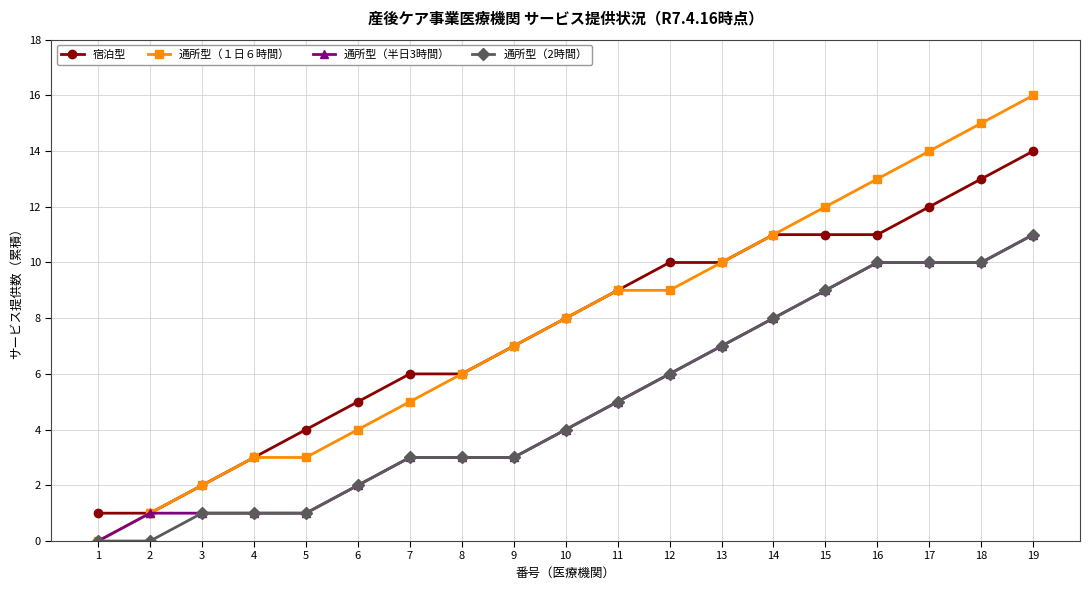

Is the value of 通所型（１日６時間） at 8 greater than the value of 宿泊型 at 2?

Yes